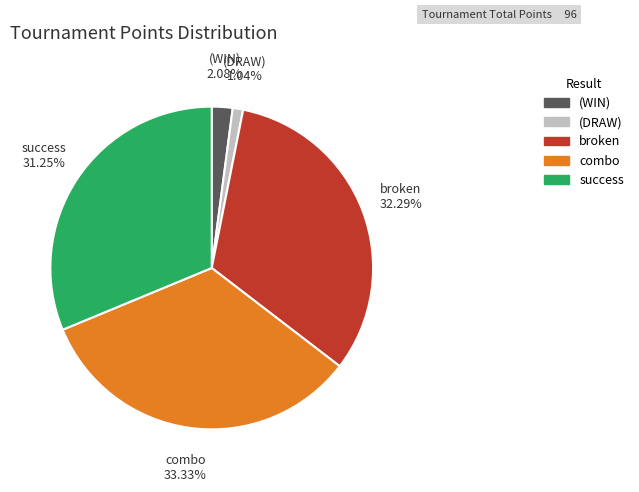

How many slices are in this pie chart?

5